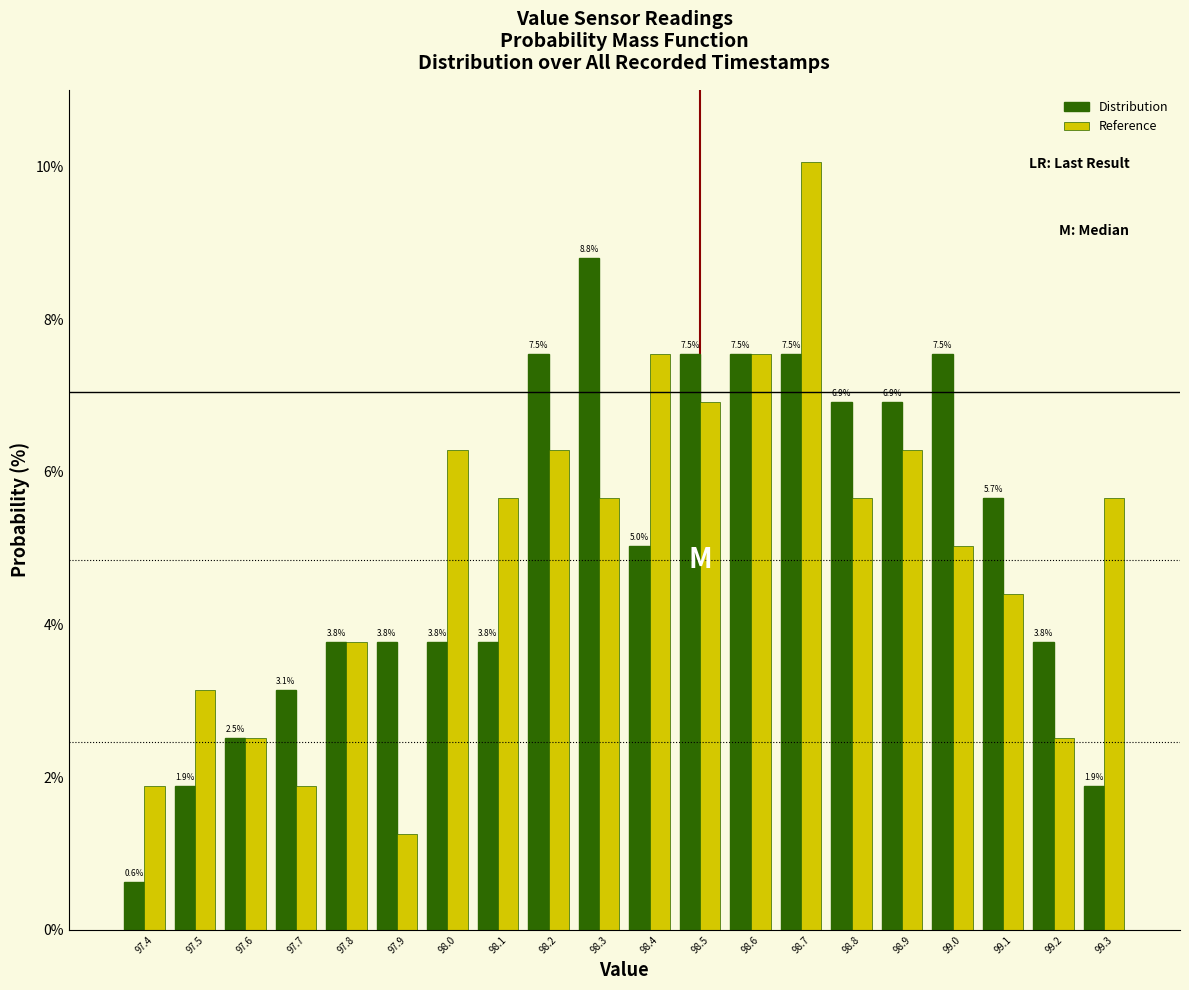

In the Distribution series, which range on the x-axis has the tallest bar?

98.25 to 98.35